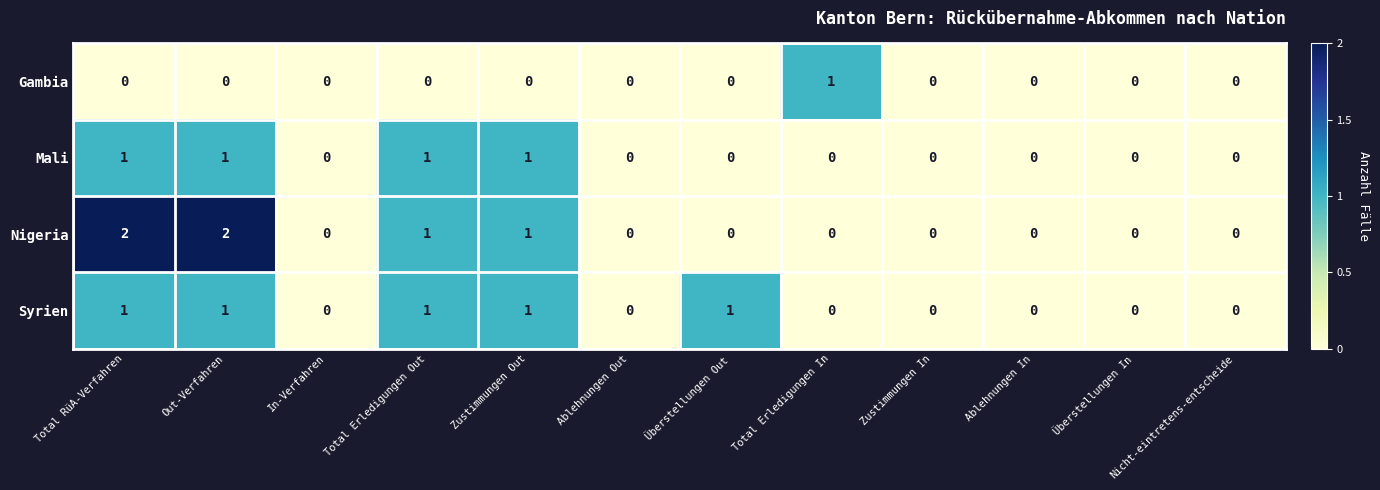

True or false: Gambia has a value of 0 at Nicht-eintretens-entscheide.

True